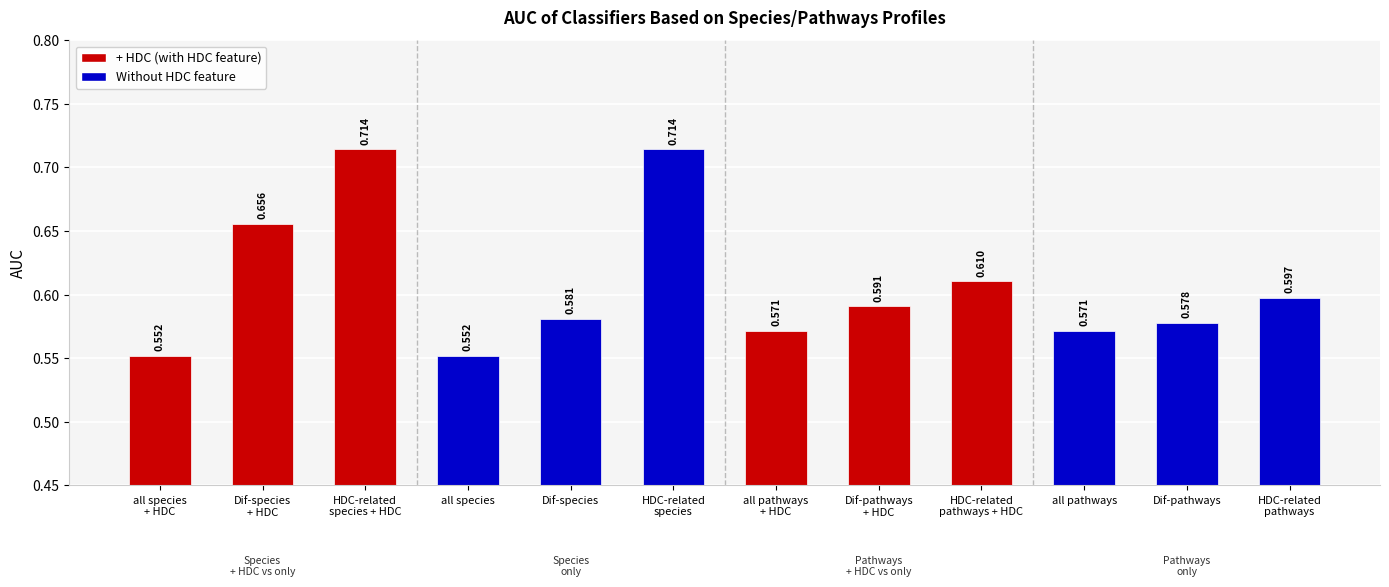

The chart shows a value of 0.6 at Dif-pathways
+ HDC. True or false?

True